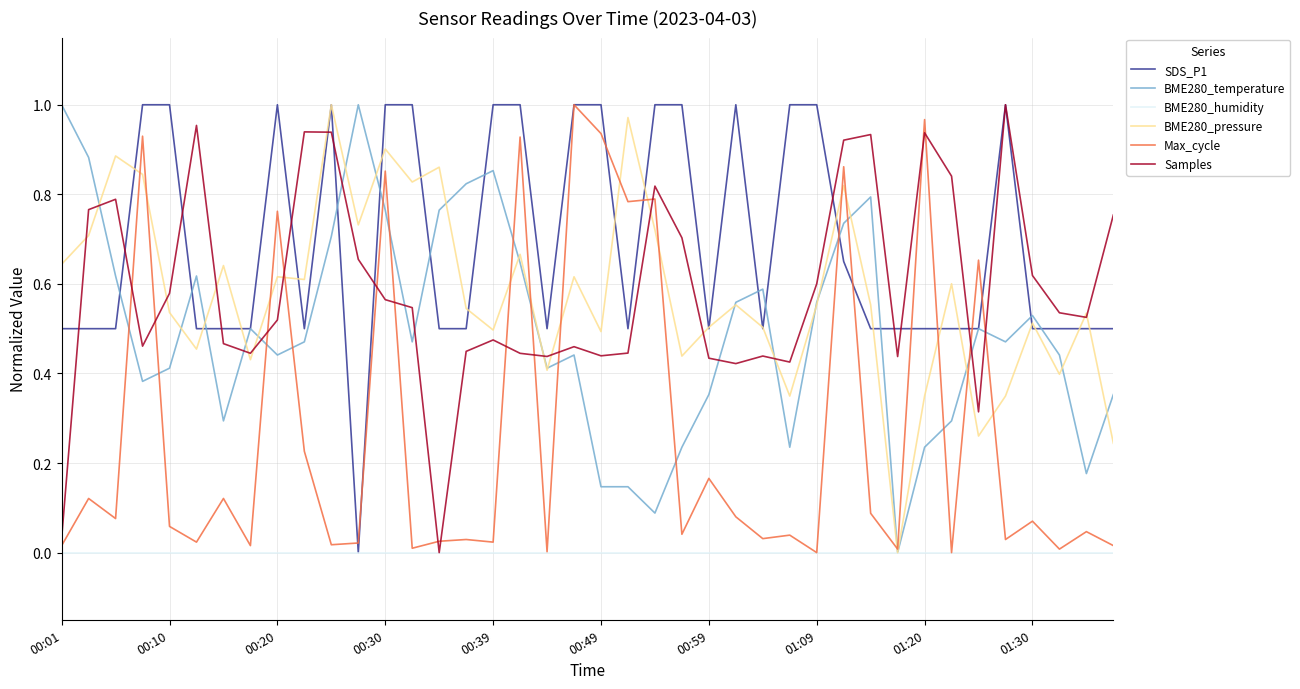

Which series has the largest total across all categories?

SDS_P1